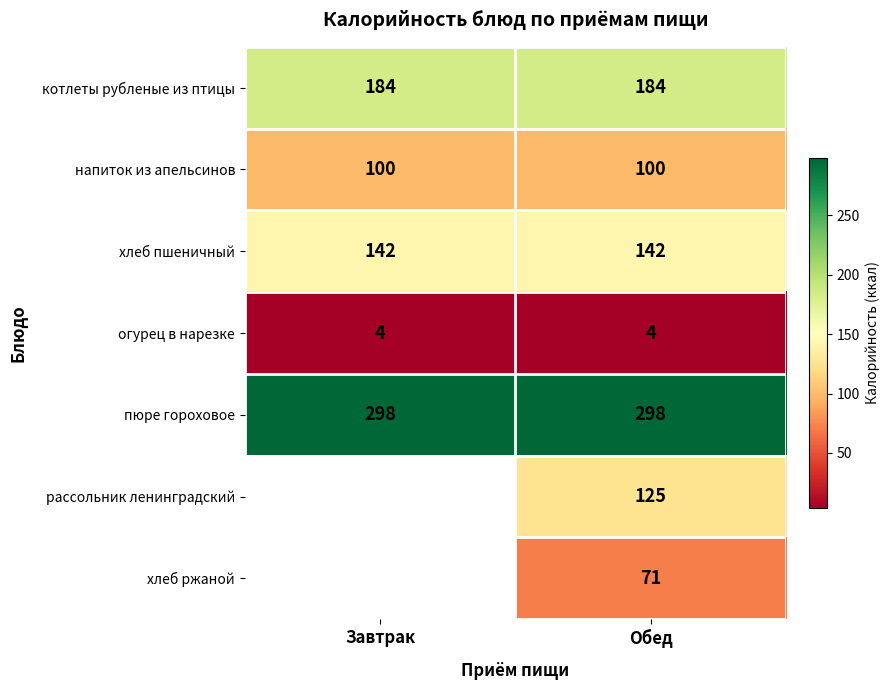

Is it true that хлеб пшеничный equals 142 at Завтрак?

True